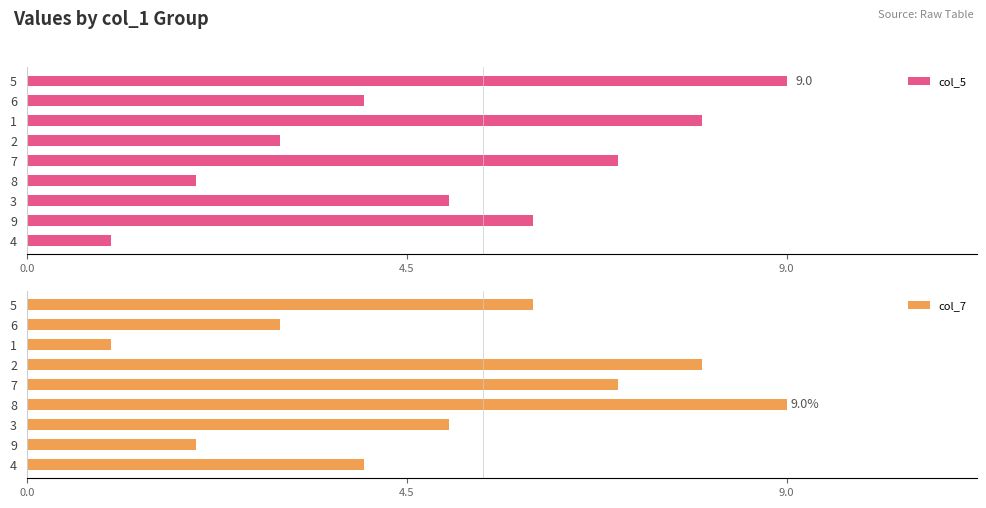

Is it true that col_5 equals 3 at 2?

True